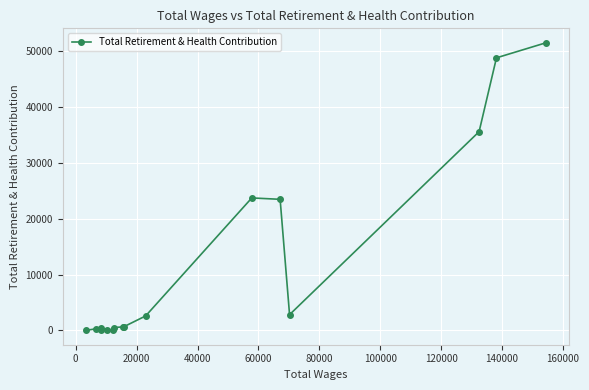

What is the average value?

11928